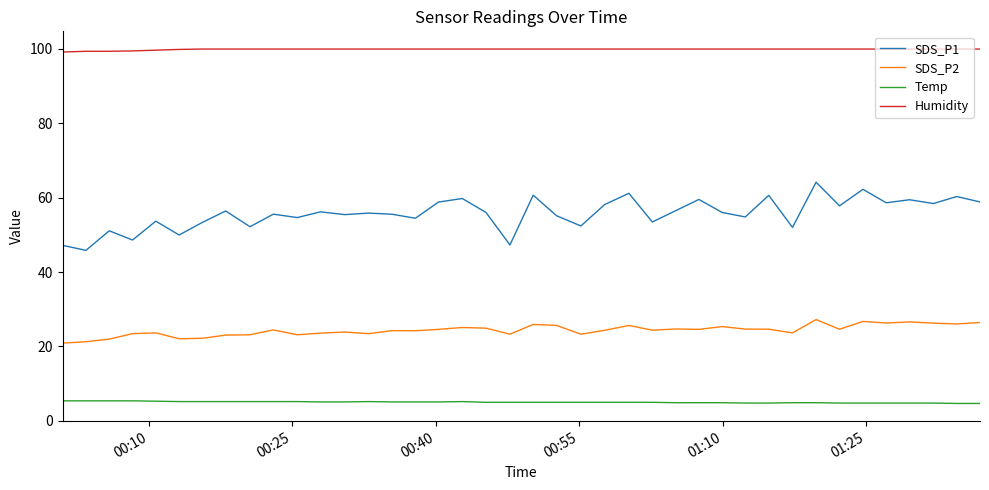

What is the average value of the SDS_P1 series?

55.7